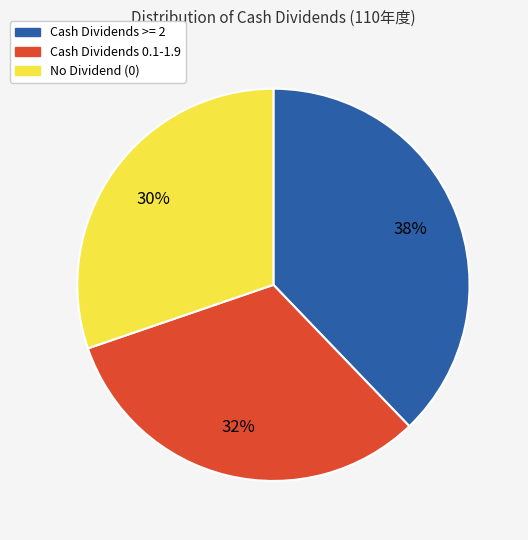

Is there a majority slice in this chart?

No